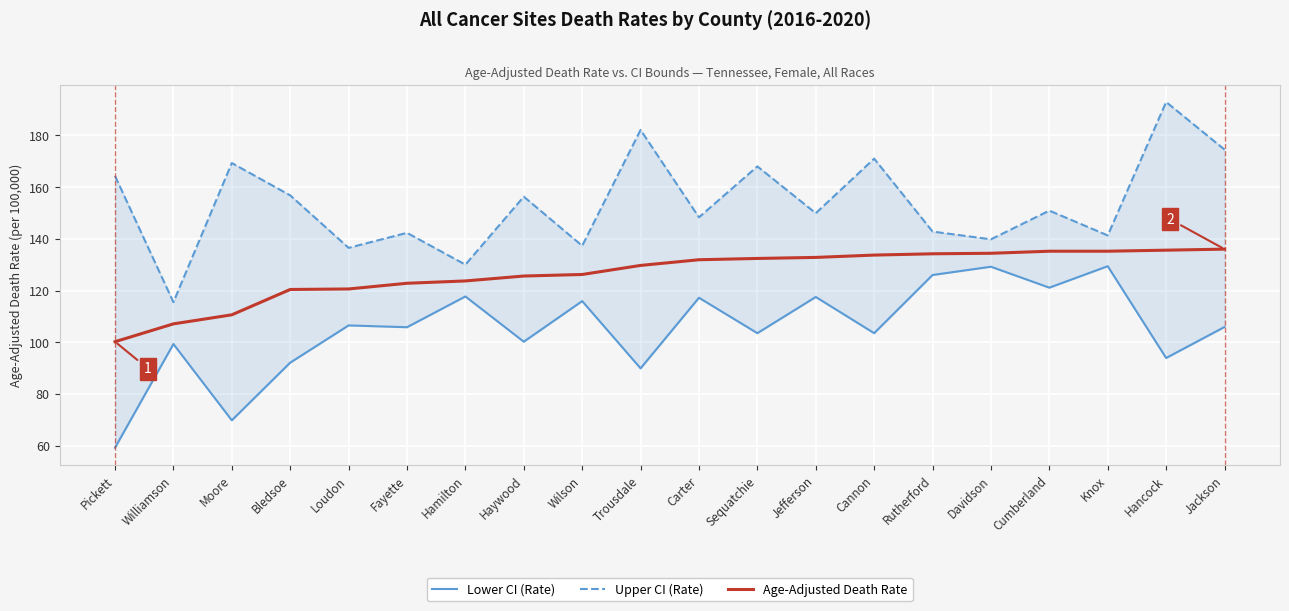

Where is Upper CI (Rate) nearest to the value 154?

Haywood